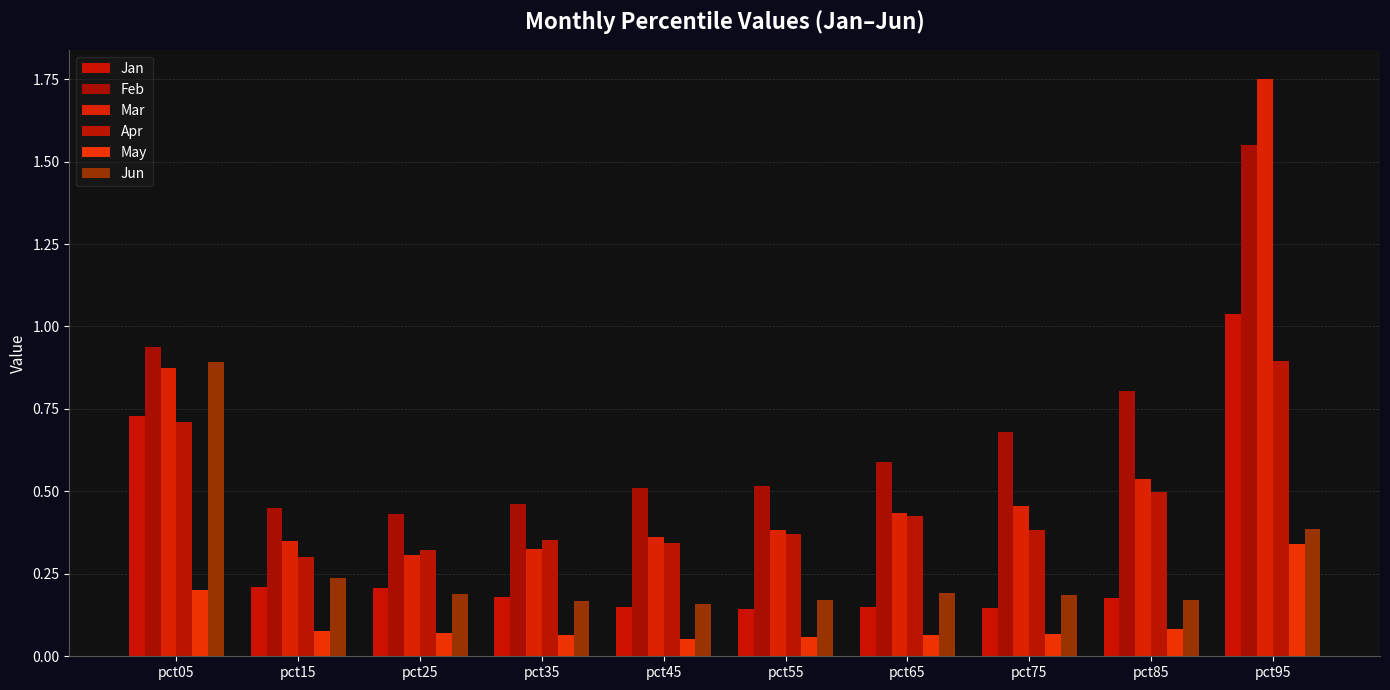

How many May values are between 0 and 1?

10